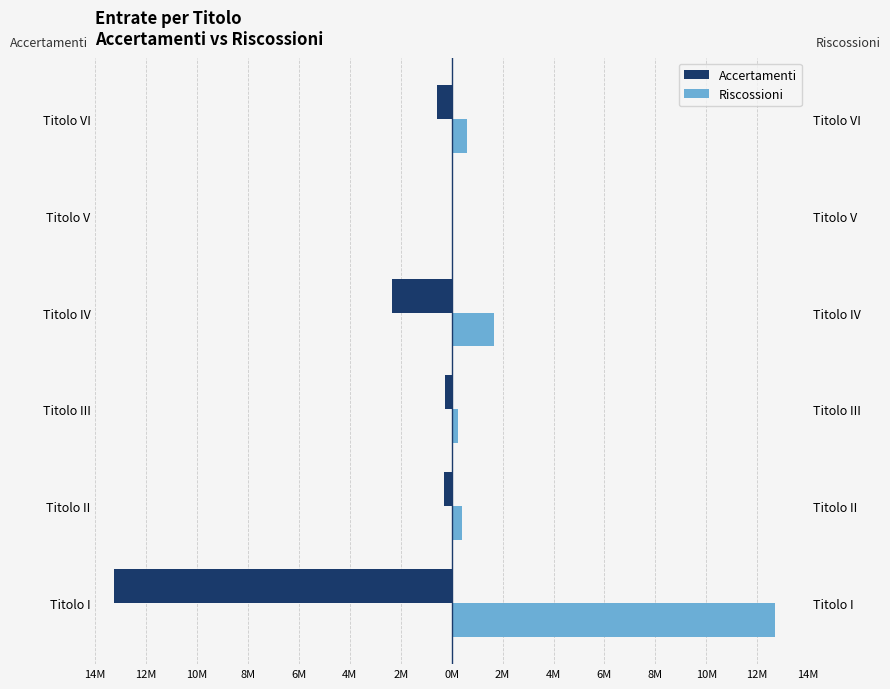

Between Titolo I and Titolo VI, which is larger?

Titolo VI